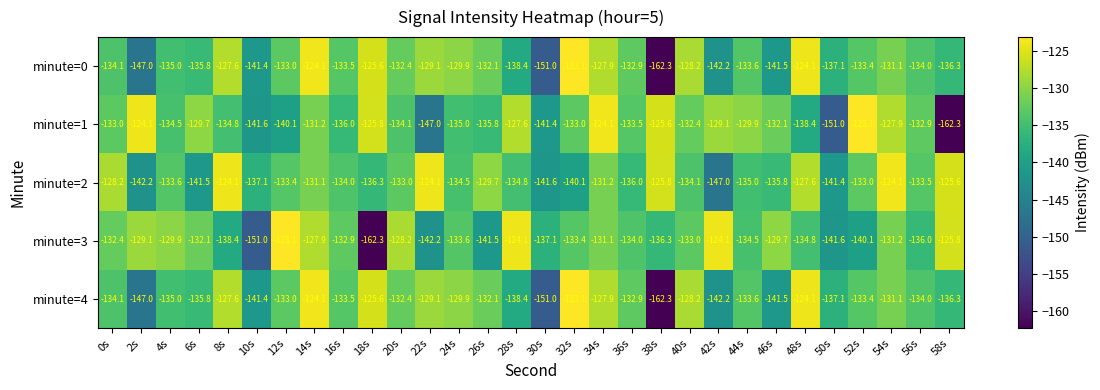

Is the value of minute=0 at 10s greater than the value of minute=1 at 50s?

Yes